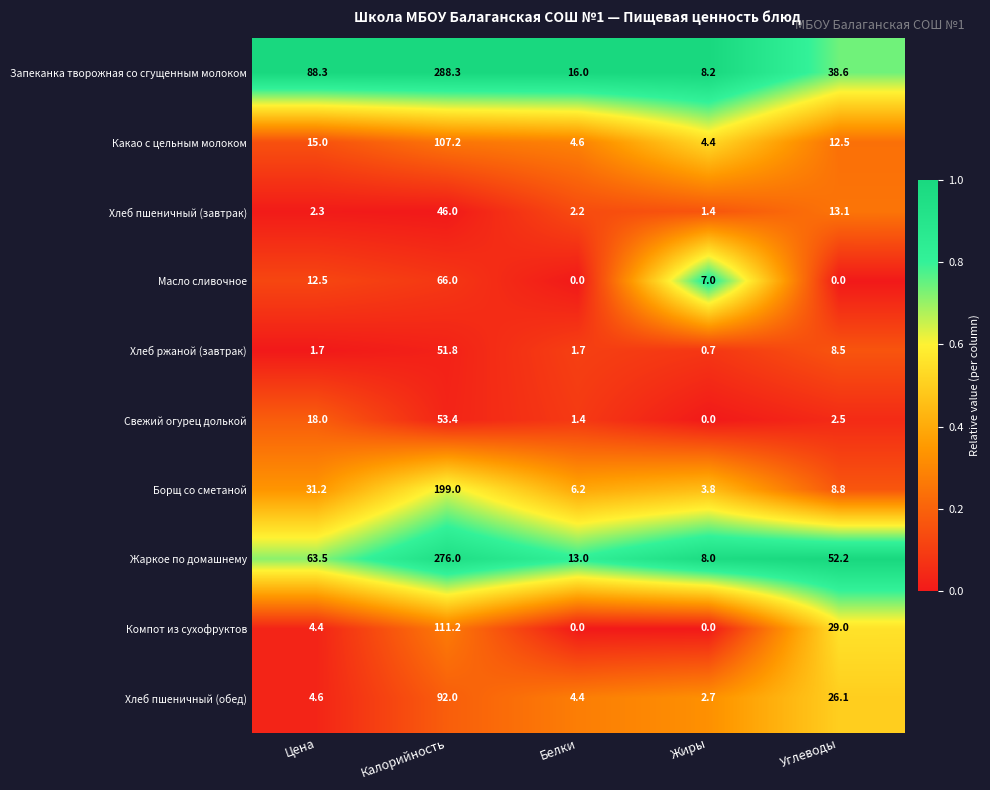

True or false: Какао с цельным молоком has a value of 59.0 at Калорийность.

False